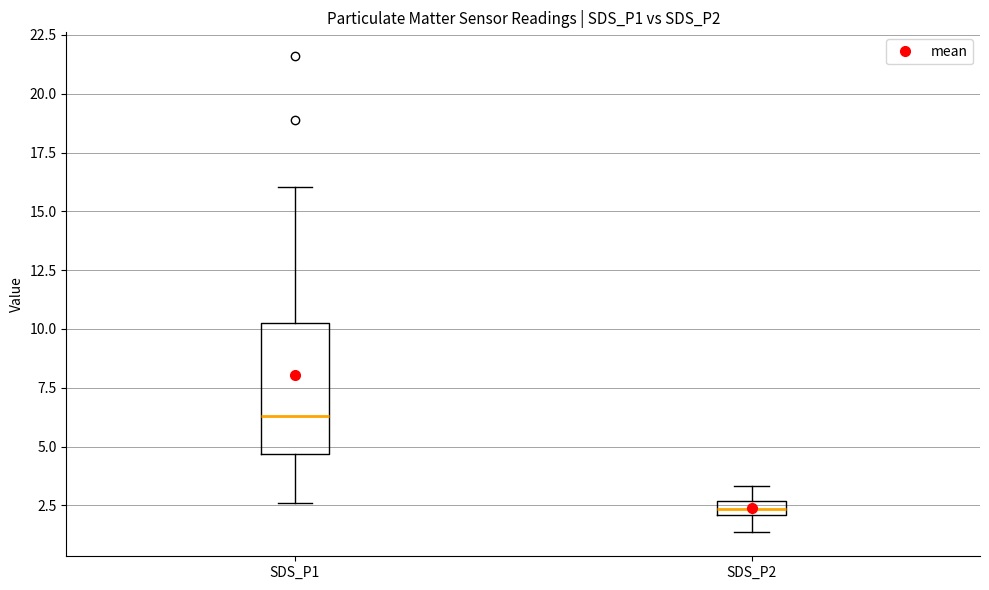

Where is the lower edge of the box for SDS_P2 on the y-axis? The values are not printed on the chart, so give them approximately, as read against the axis.

2.0